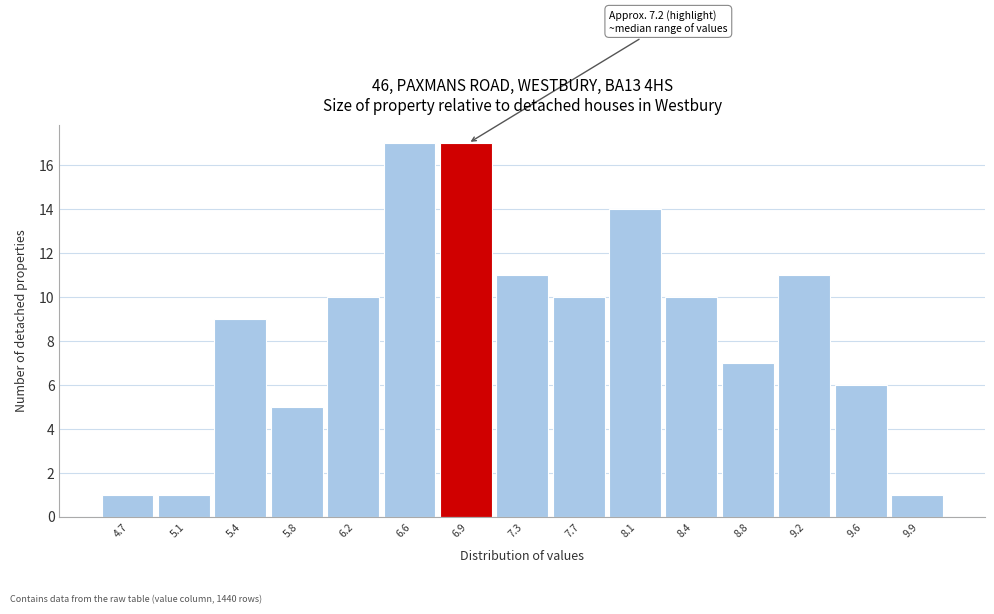

Reading left to right, list all the values displayed in this chart.

4.7=1	5.1=1	5.4=9	5.8=5	6.2=10	6.6=17	6.9=17	7.3=11	7.7=10	8.1=14	8.4=10	8.8=7	9.2=11	9.6=6	9.9=1